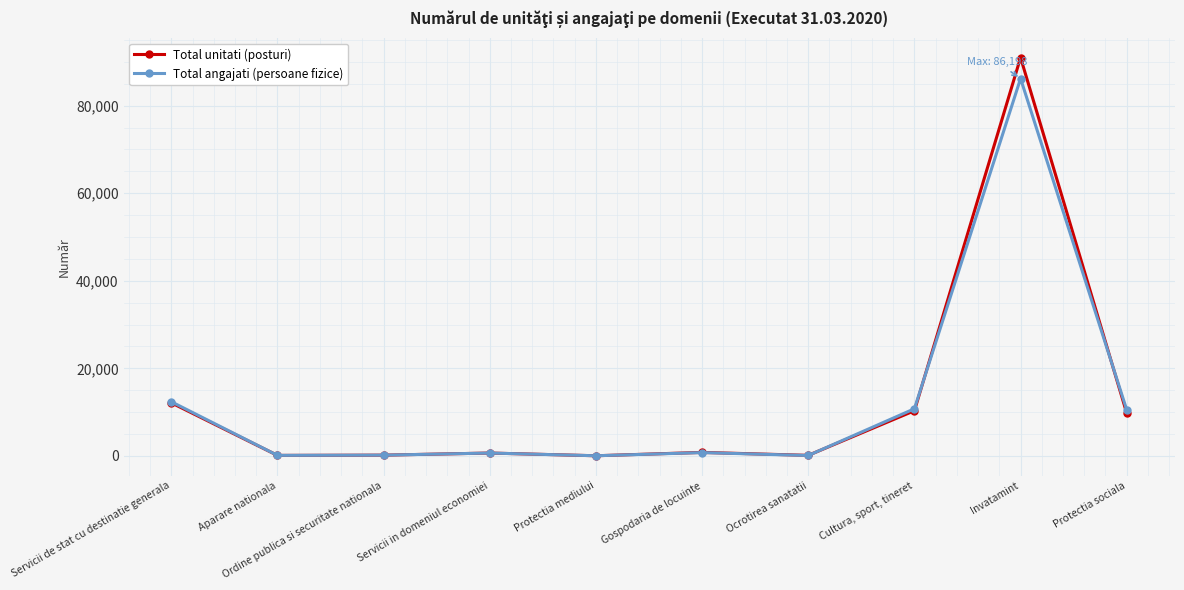

Read the Total unitati (posturi) value at Protectia mediului.

23.0